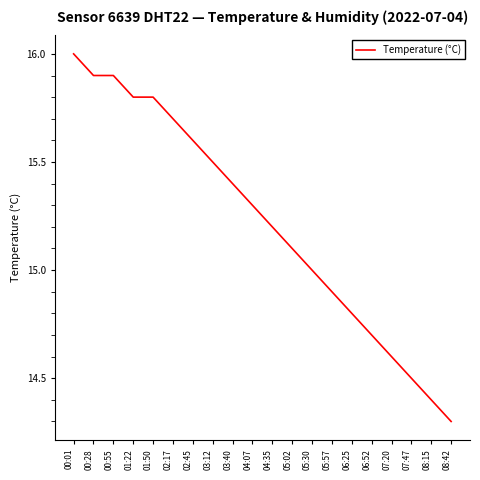

What is the difference between the maximum and minimum values?

1.7